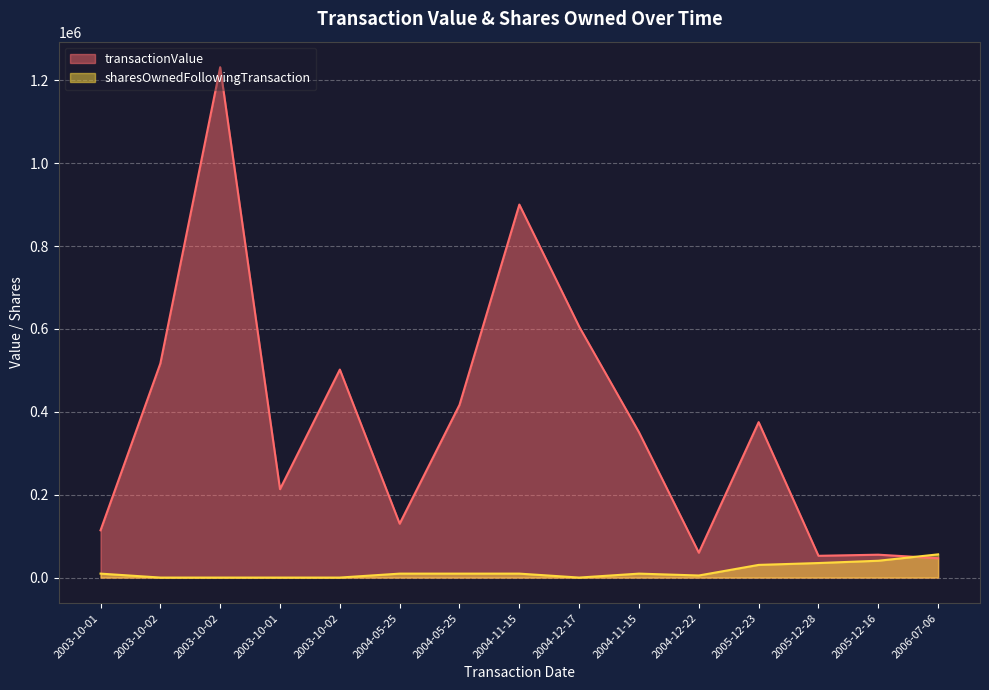

True or false: transactionValue and sharesOwnedFollowingTransaction intersect in this chart.

True